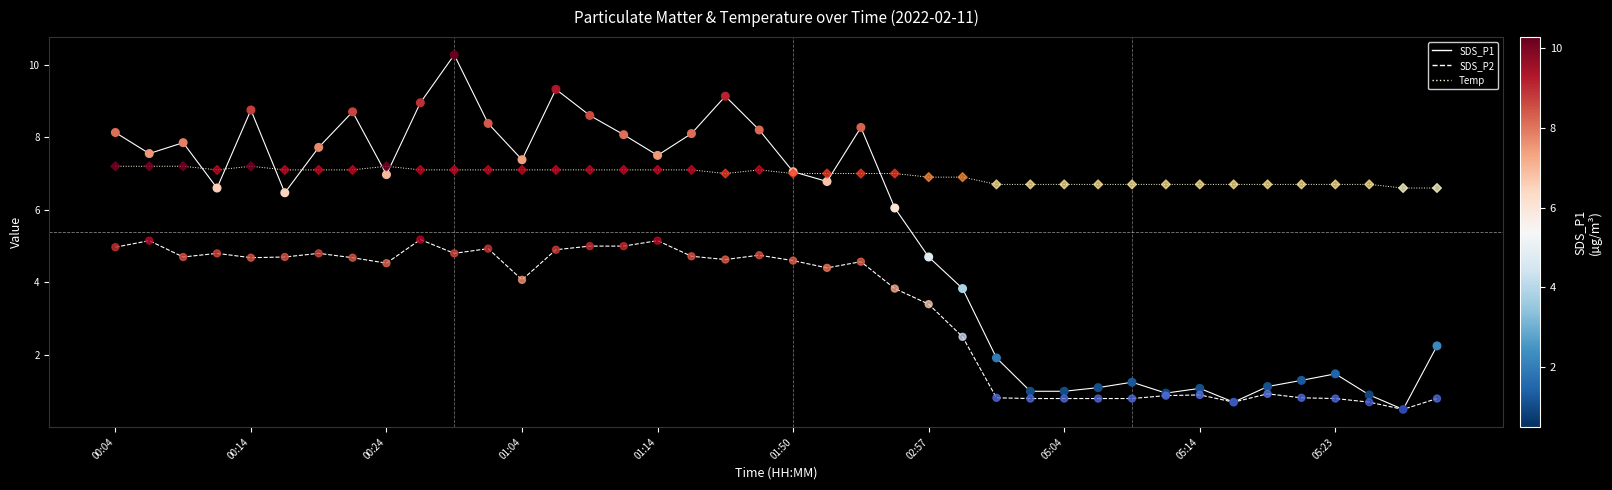

What are all the series names shown in the legend?

SDS_P1, SDS_P2, Temp